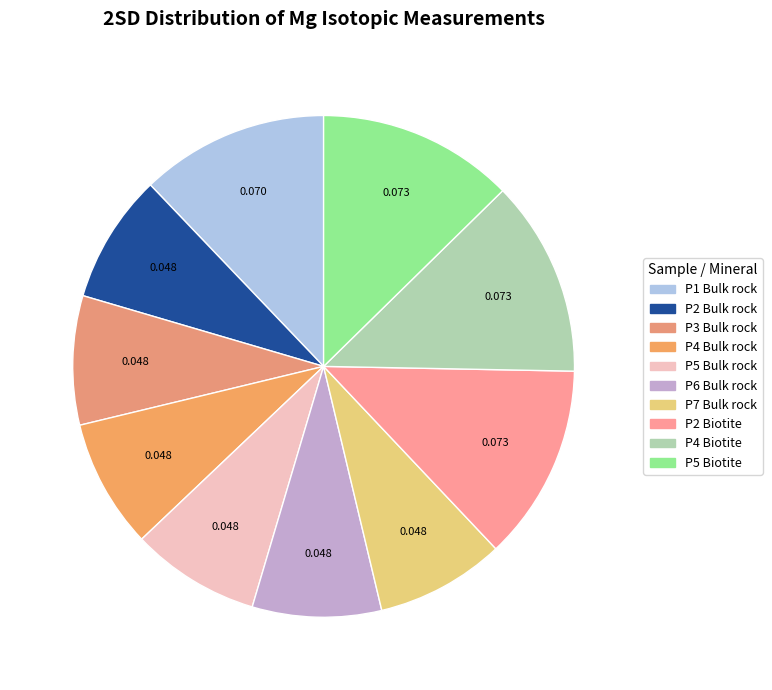

How many segments does this pie chart have?

10